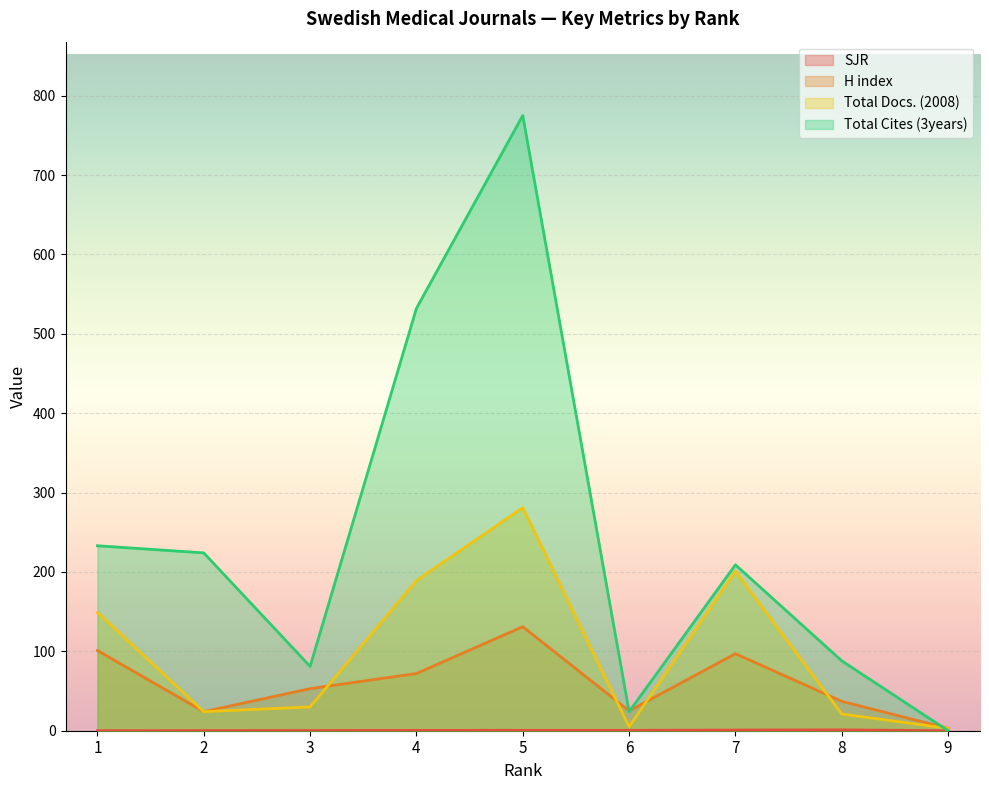

Where do Total Cites (3years) and Total Docs. (2008) first cross each other?

9 and 8